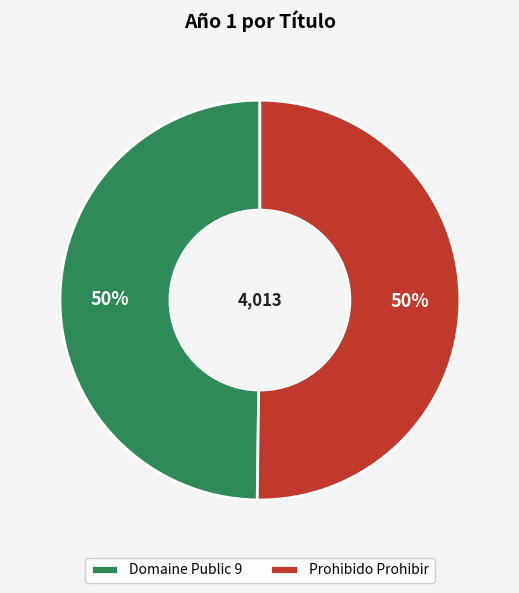

Approximately how many times larger is the value at Prohibido Prohibir compared to Domaine Public 9?

1.0